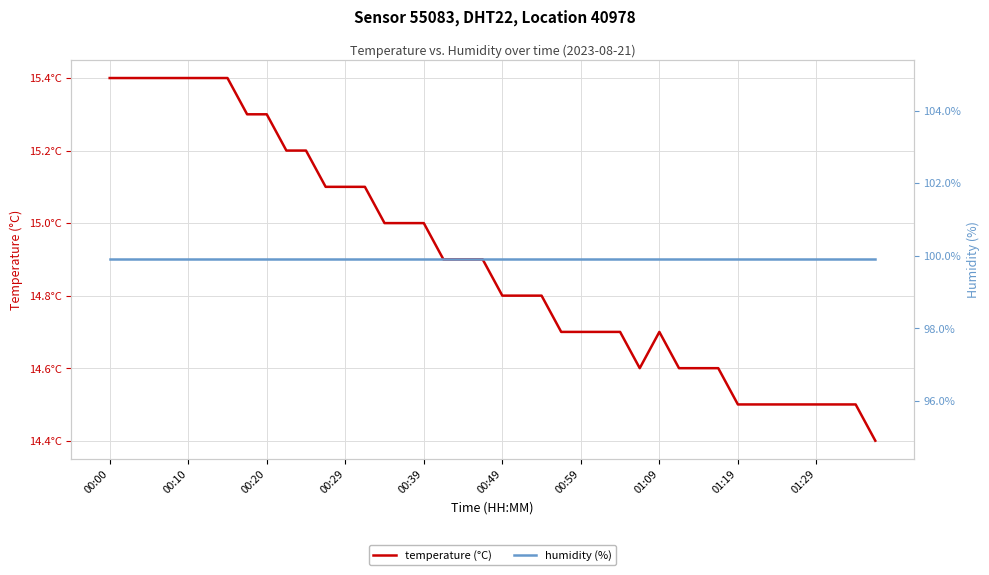

True or false: temperature (°C) and humidity (%) intersect in this chart.

False